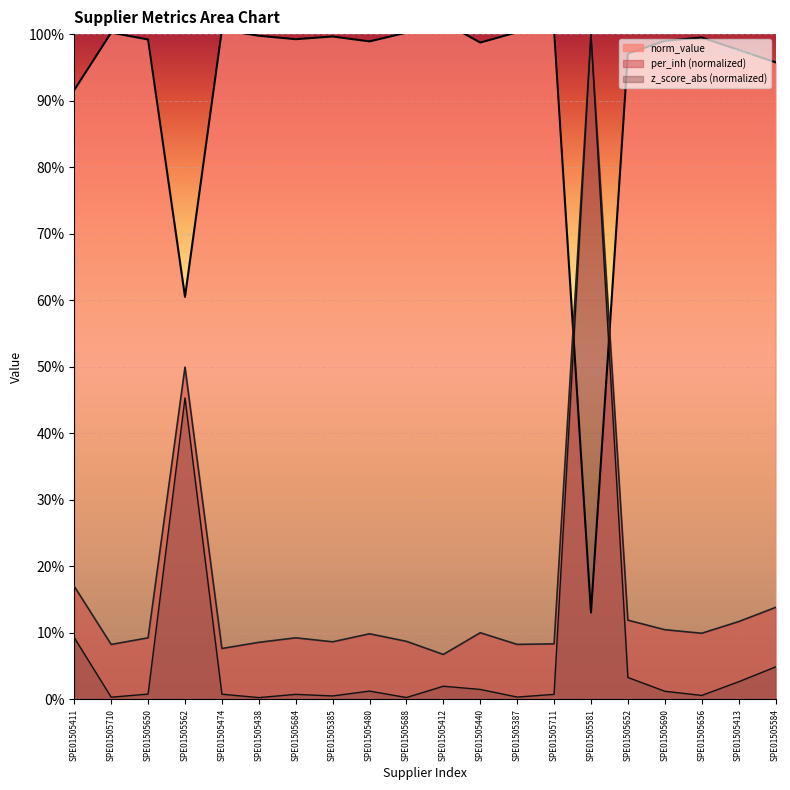

Which series has the largest total across all categories?

norm_value